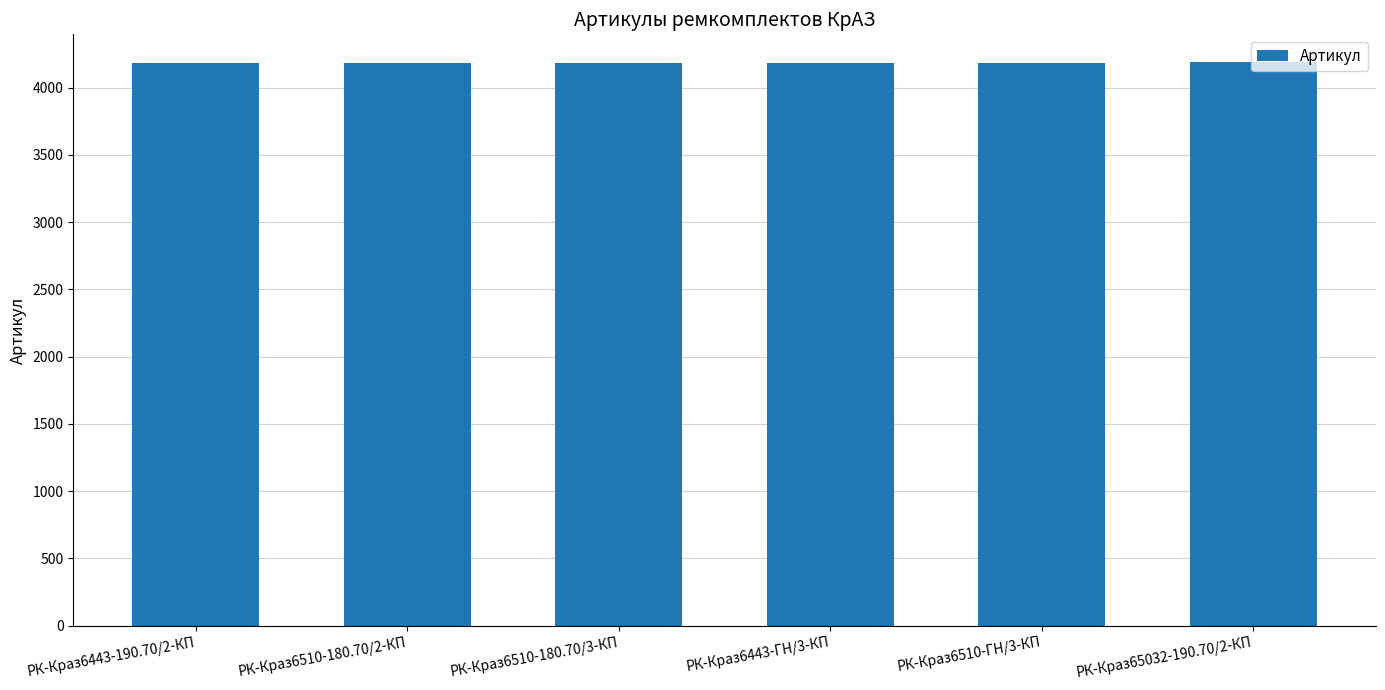

What is the ratio of the value at РК-Краз6443-ГН/3-КП to the value at РК-Краз6510-180.70/3-КП?

1.0